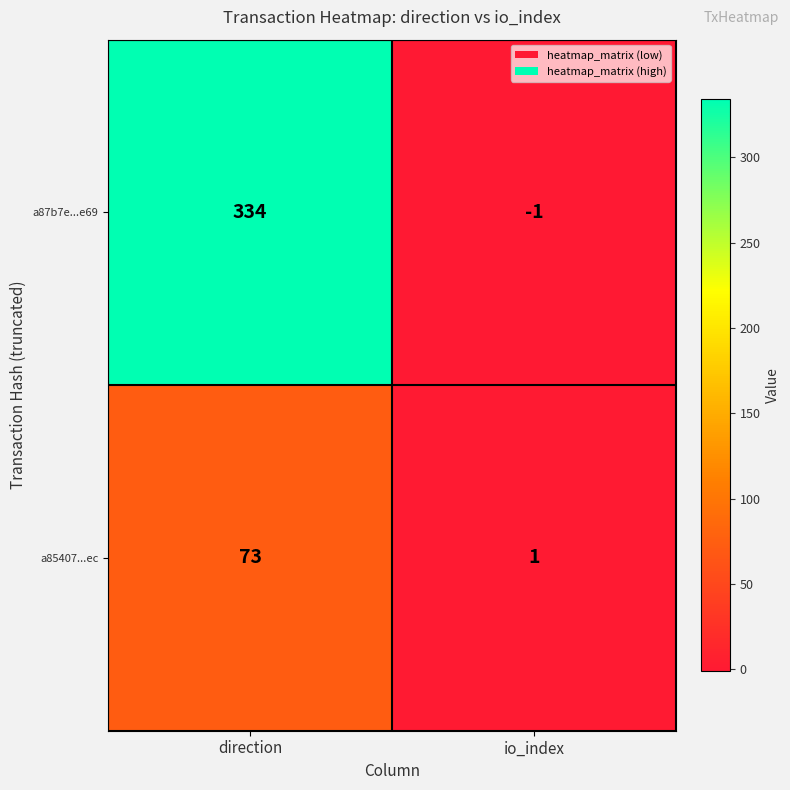

Which series changed the most between direction and io_index?

a87b7e...e69